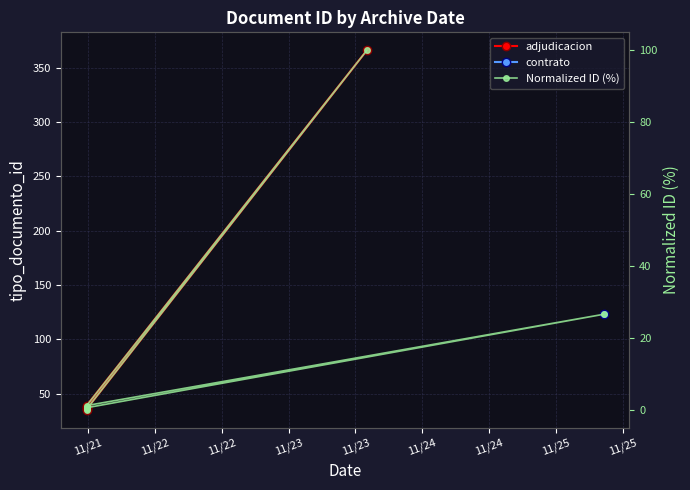

Is this an area chart (filled region under the line)?

No